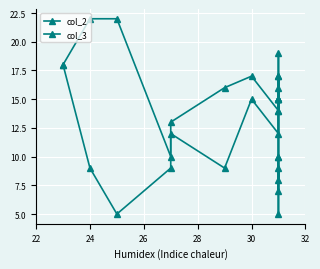

What is the smallest value displayed?

5